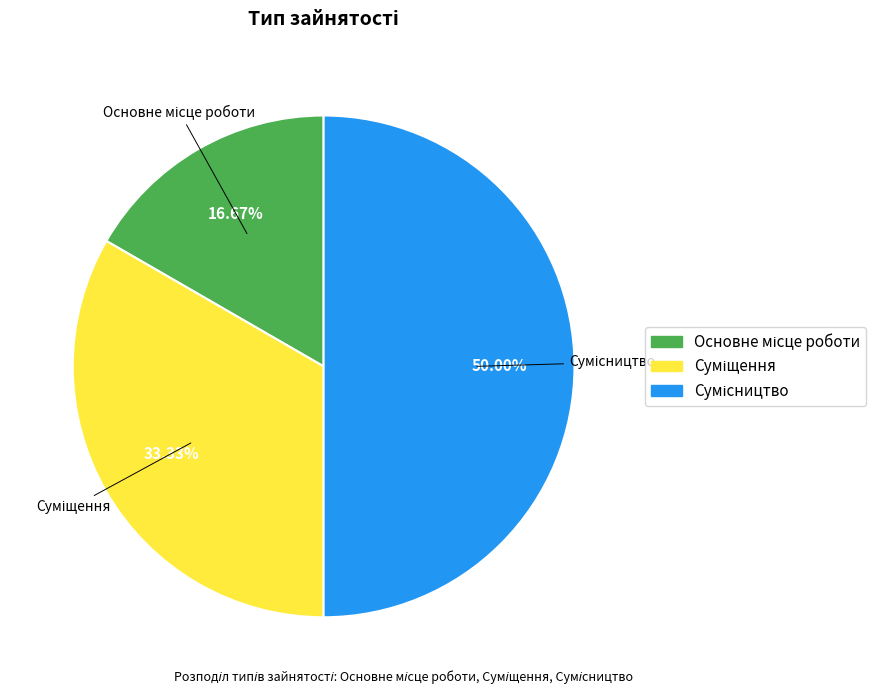

Combined, what portion of the pie is Суміщення and Основне місце роботи?

50.0%